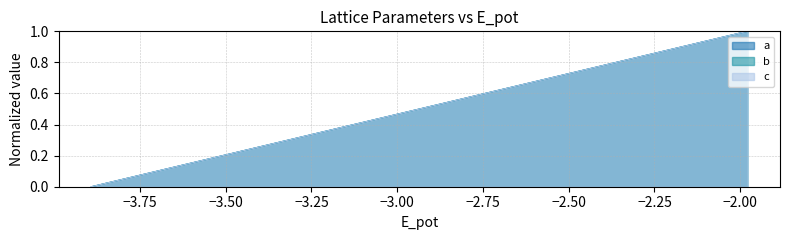

What is the difference between the second highest and minimum values in the a series?

1.0